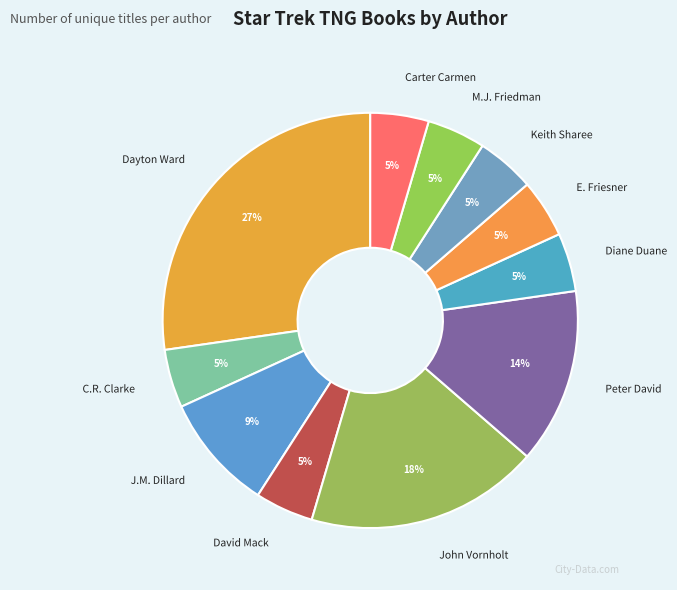

Count the number of slices in the pie.

11